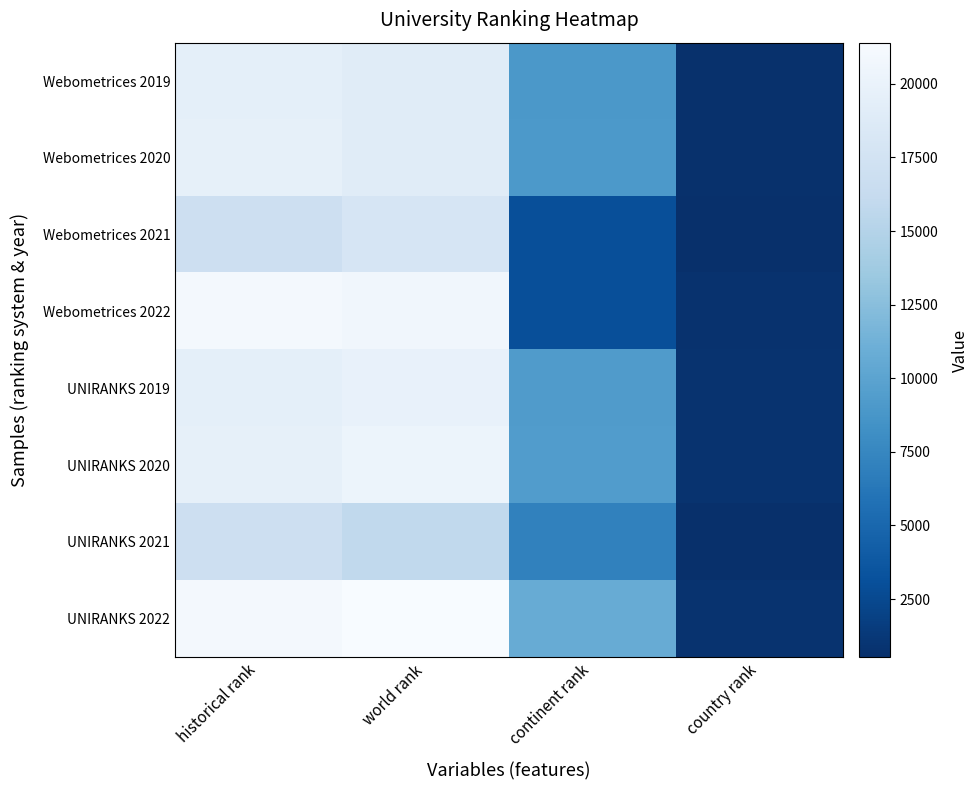

Which series has the largest total across all categories?

UNIRANKS 2022